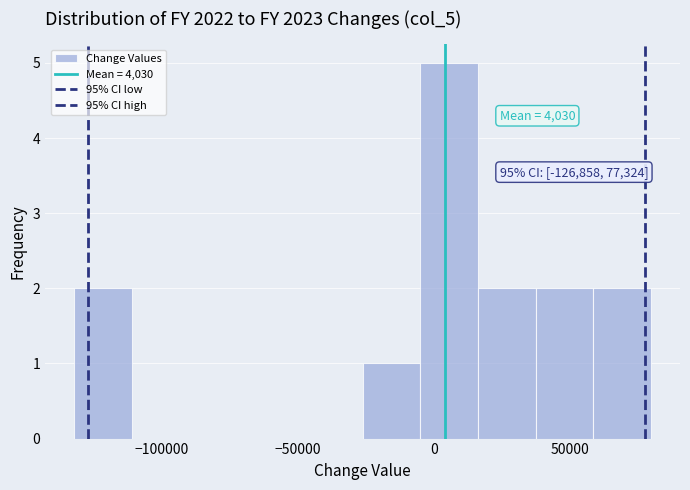

Which range on the x-axis has the tallest bar?

-5000 to 15000